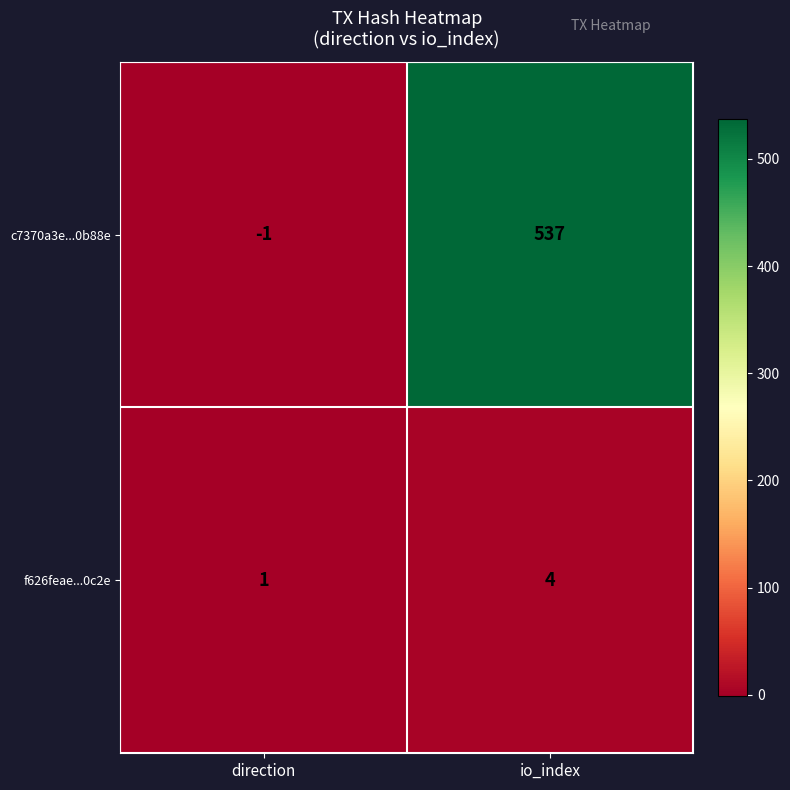

Reading right to left, list all the values displayed in this chart.

c7370a3e...0b88e: 537	-1
f626feae...0c2e: 4	1